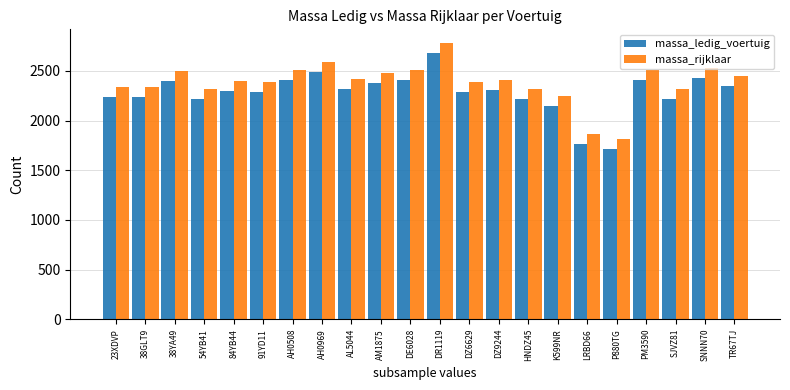

Does the chart contain any negative values?

No